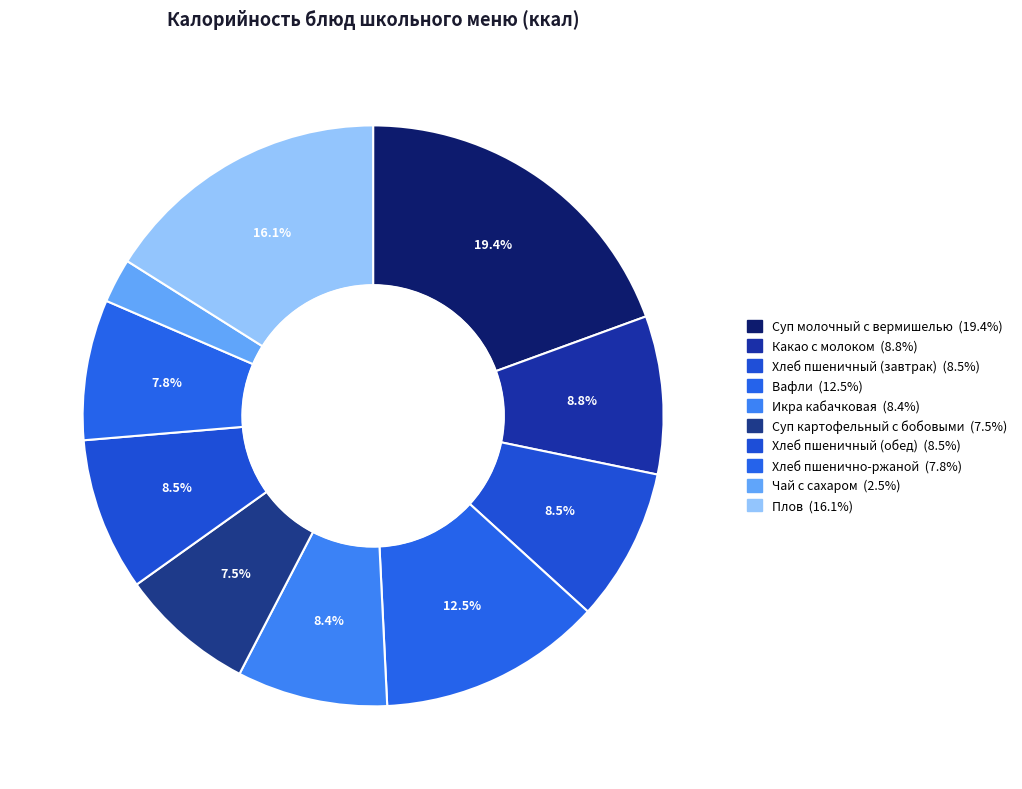

To the nearest percent, what portion does Вафли represent?

12%